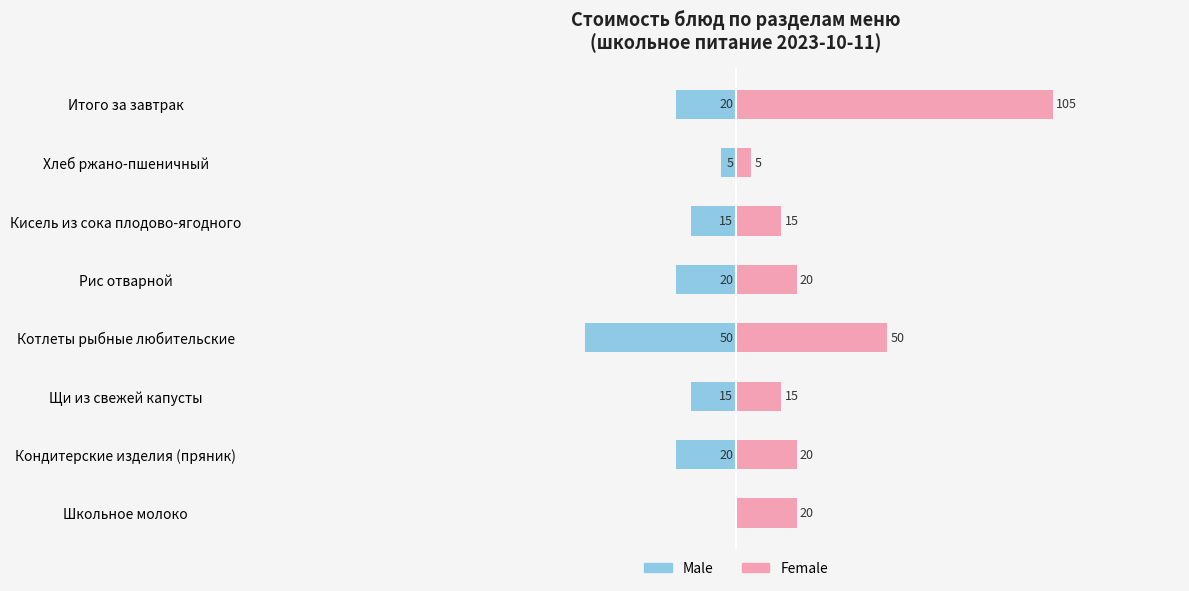

List the series in order of their overall mean, lowest first.

Male, Female